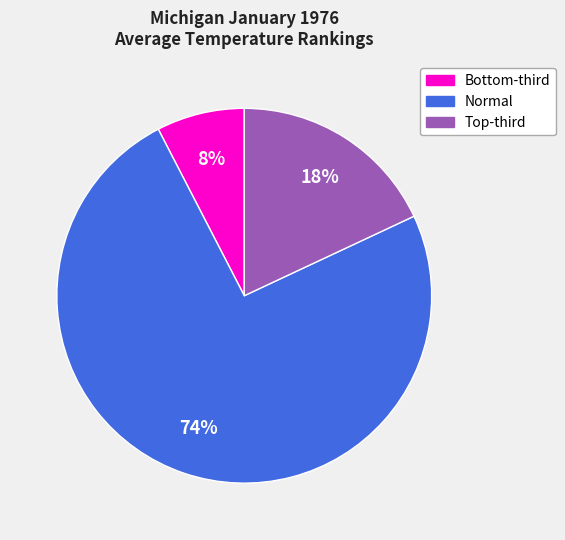

To the nearest percent, what is the average slice percentage?

33%